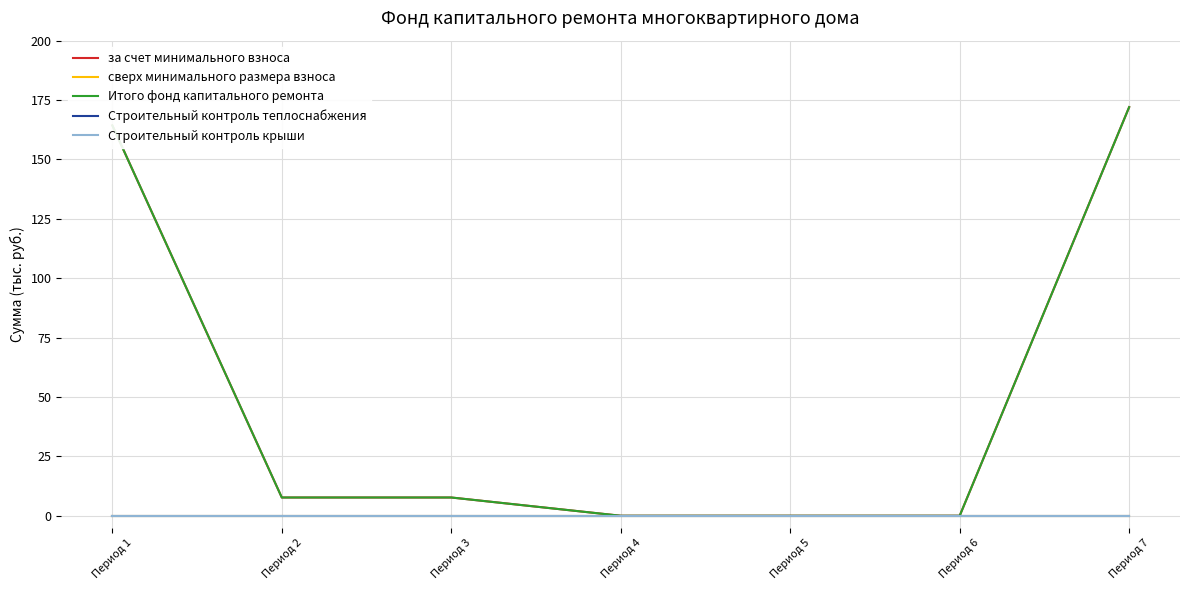

Is this an area chart (filled region under the line)?

No